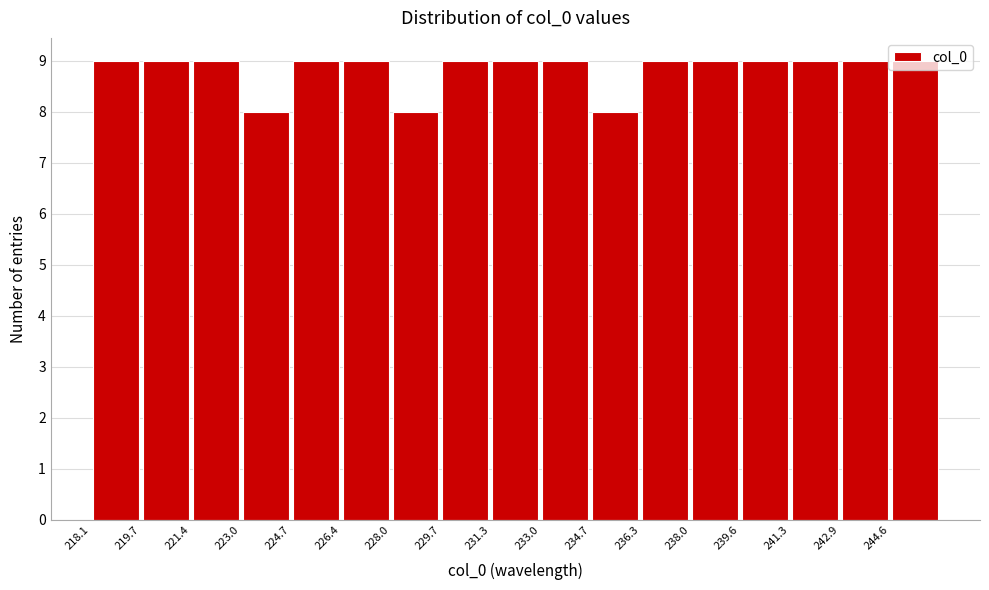

Reading left to right, transcribe this chart: for each bar, give the range it covers on the x-axis and its height. Neither the bar edges nor the heights are printed on the chart, so give them approximately, as read against the axes.

218.0 to 219.8: 9
219.8 to 221.4: 9
221.4 to 223.0: 9
223.0 to 224.6: 8
224.6 to 226.4: 9
226.4 to 228.0: 9
228.0 to 229.6: 8
229.6 to 231.4: 9
231.4 to 233.0: 9
233.0 to 234.6: 9
234.6 to 236.4: 8
236.4 to 238.0: 9
238.0 to 239.6: 9
239.6 to 241.2: 9
241.2 to 243.0: 9
243.0 to 244.6: 9
244.6 to 246.2: 9